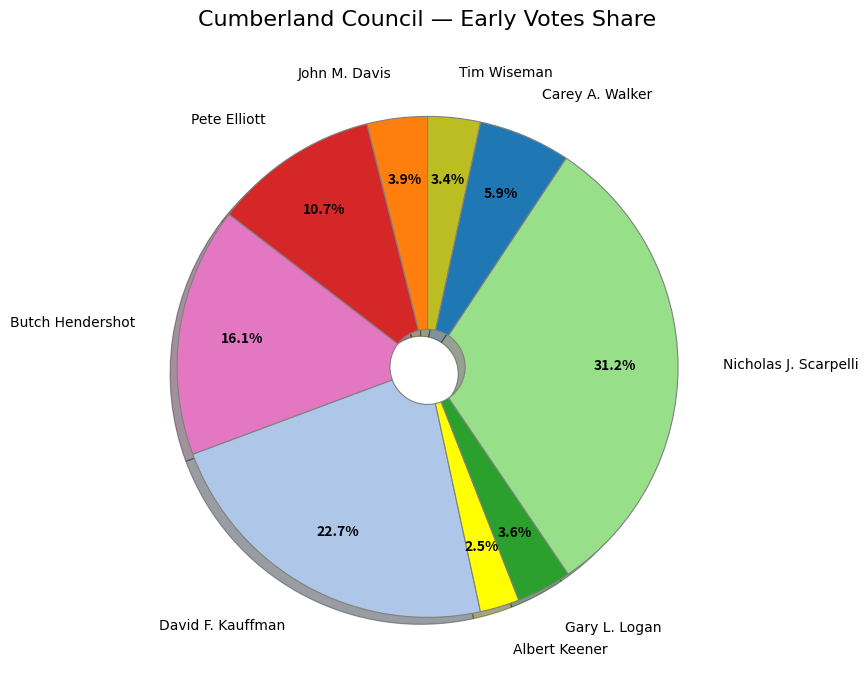

Which slice is the smallest?

Albert Keener